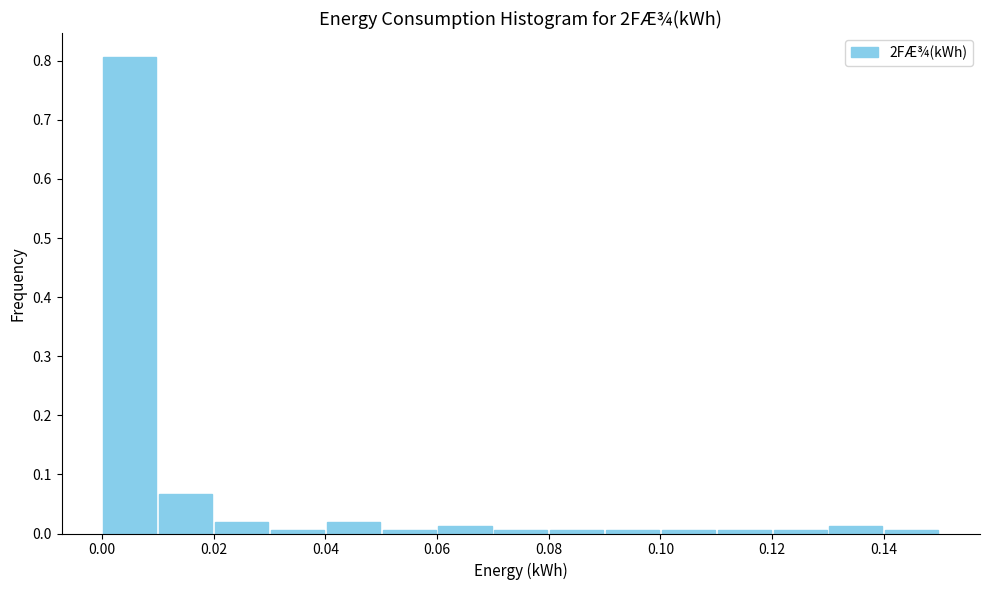

Which range on the x-axis has the tallest bar?

0.00 to 0.01